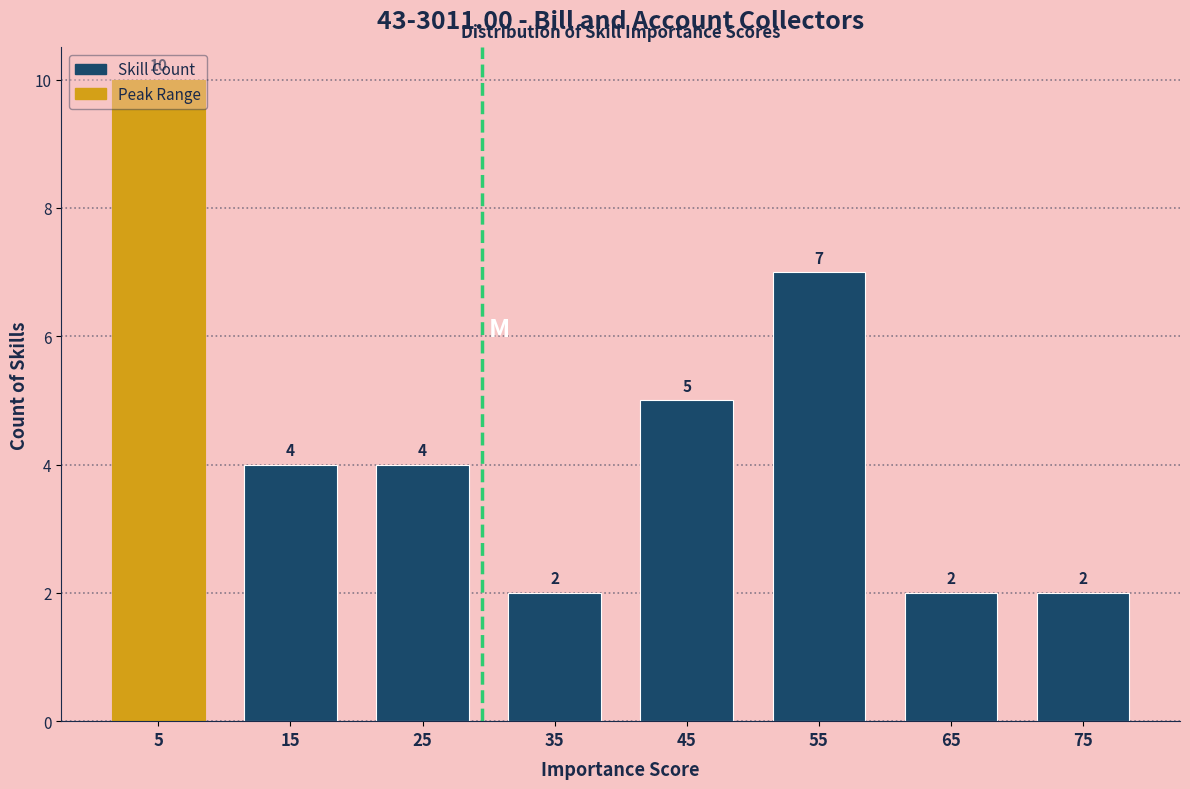

Reading left to right, transcribe this chart: for each bar, give the range it covers on the x-axis and its height.

0 to 10: 10
10 to 20: 4
20 to 30: 4
30 to 40: 2
40 to 50: 5
50 to 60: 7
60 to 70: 2
70 to 80: 2